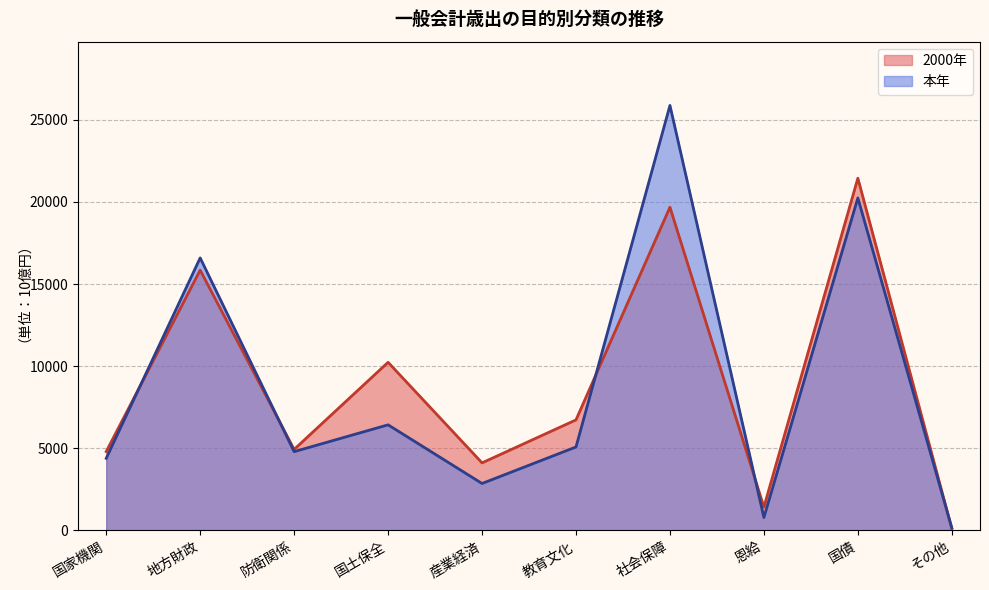

Rank the series by their average value, from lowest to highest.

本年, 2000年